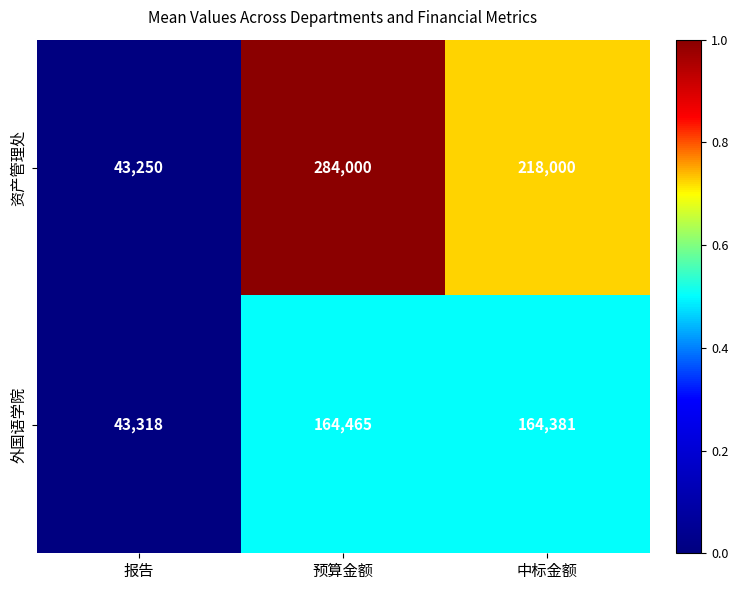

What is the difference between the second highest and minimum values in the 资产管理处 series?

174750